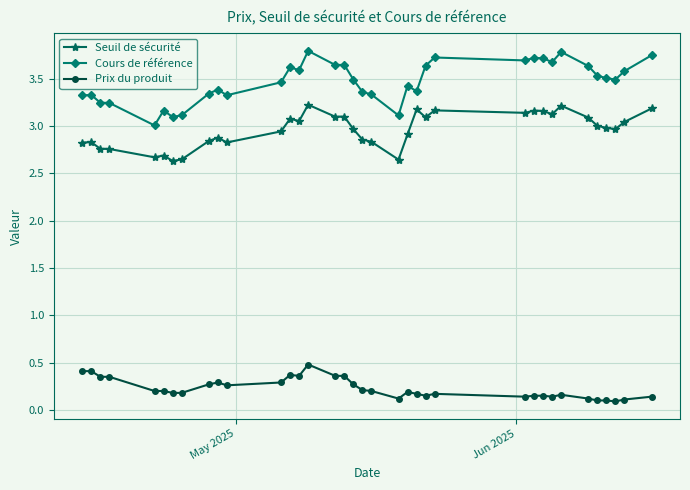

Rank the series by their average value, from highest to lowest.

Cours de référence, Seuil de sécurité, Prix du produit